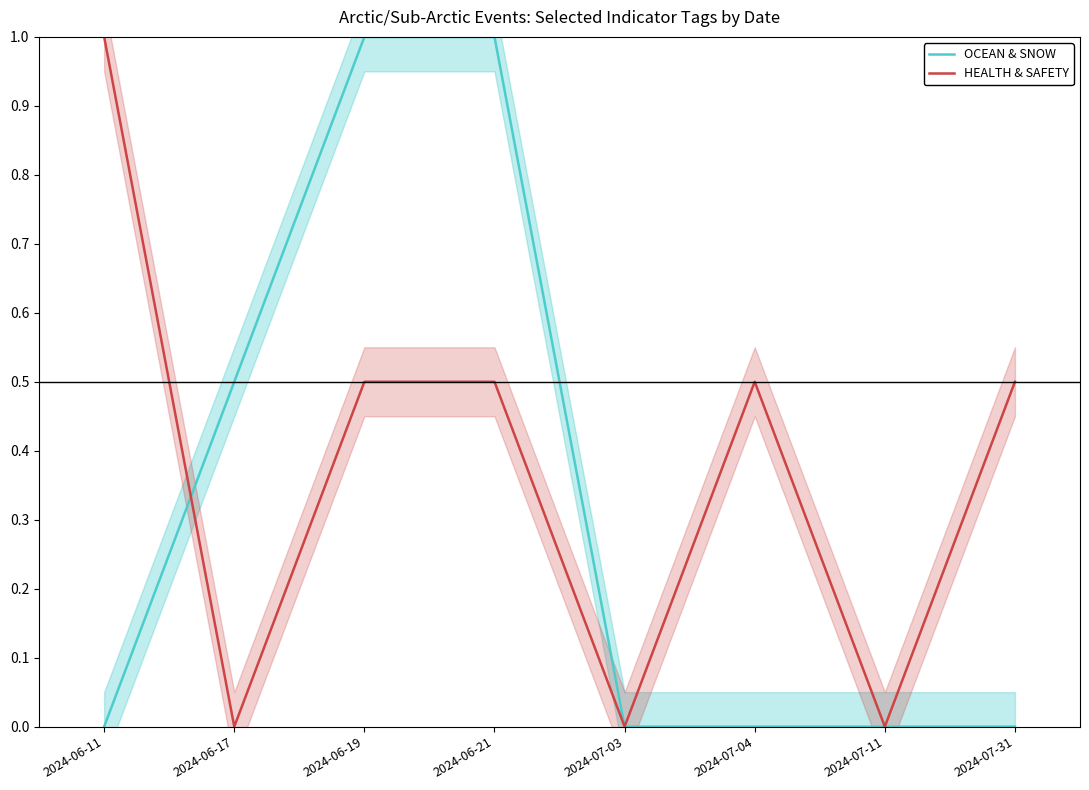

What position from the left is 2024-07-03?

5